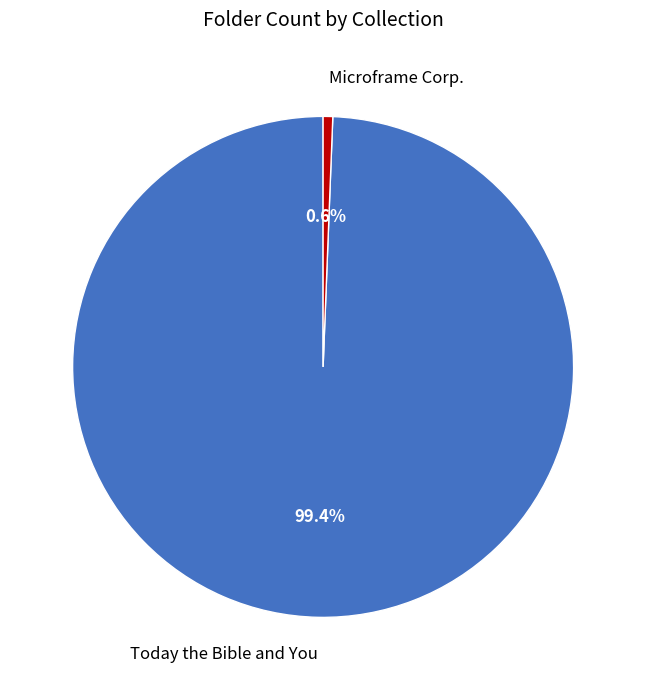

To the nearest percent, what is the difference between the Microframe Corp. and Today the Bible and You slice percentages?

99%